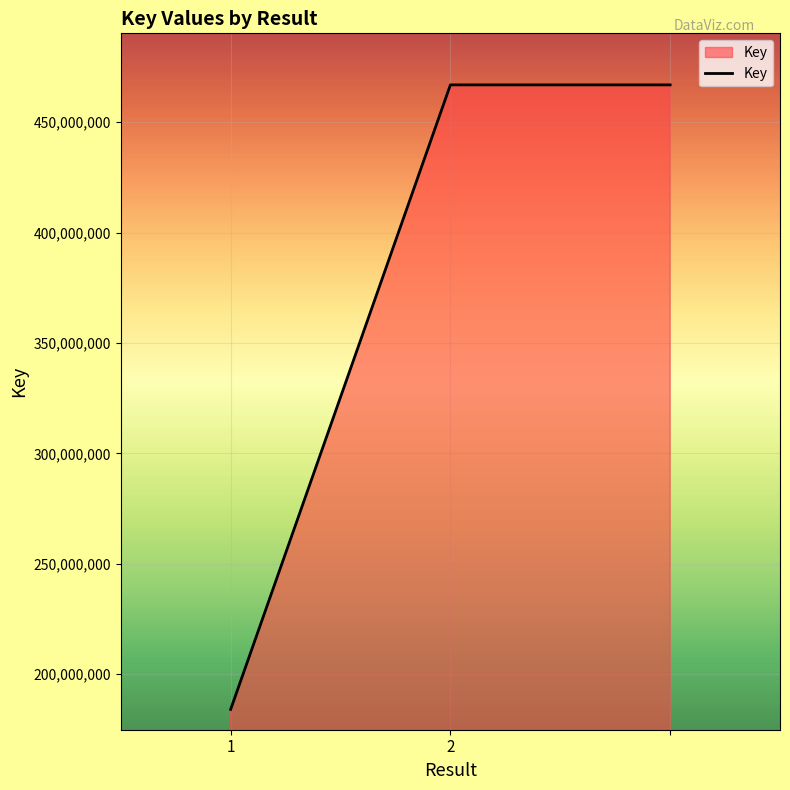

What is the sum of all values?

1117865580